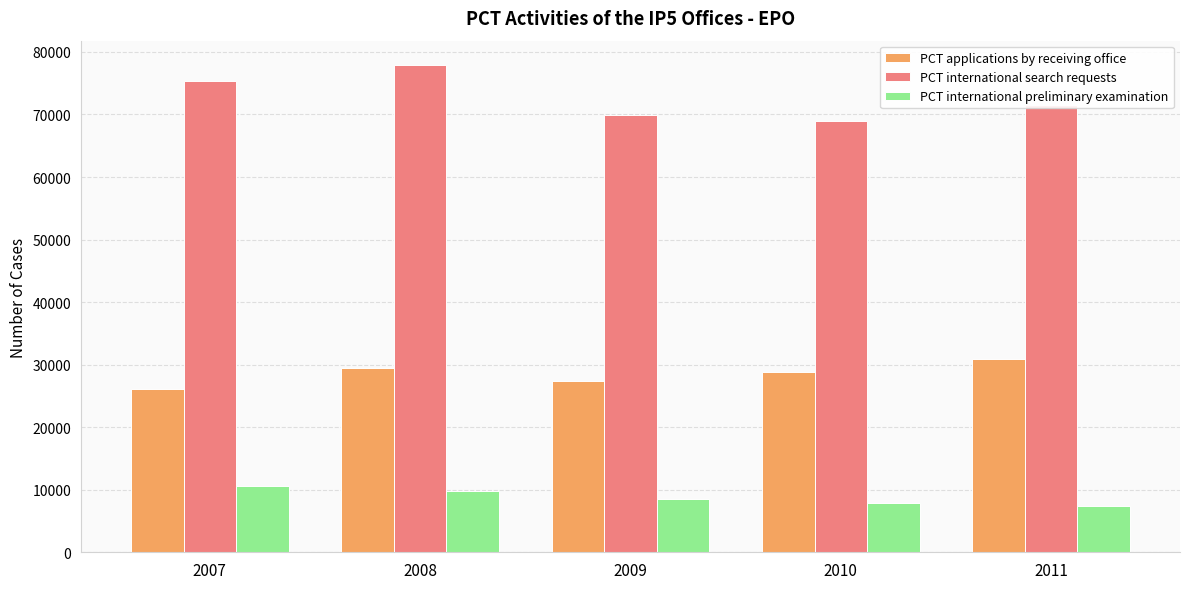

How many values in the PCT international search requests series are below 71588?

2